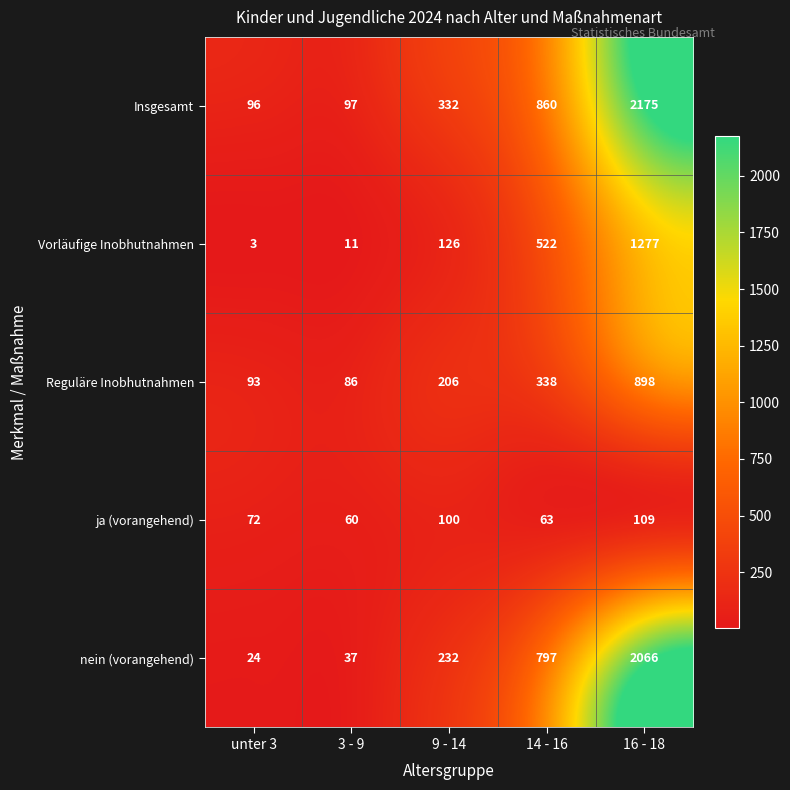

How many data points does each series have?

5